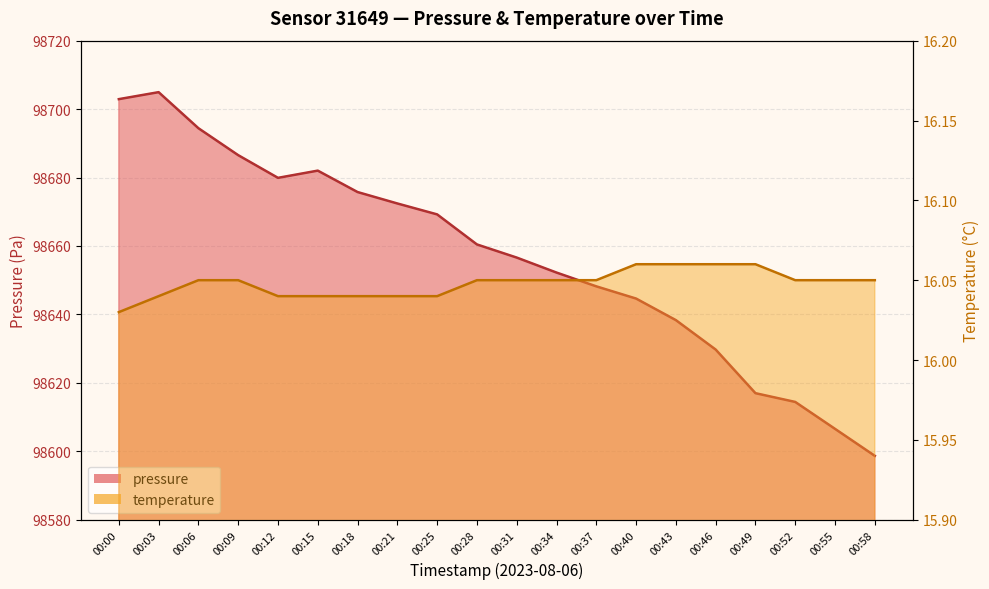

What is the difference between the maximum and minimum values in the pressure series?

106.3